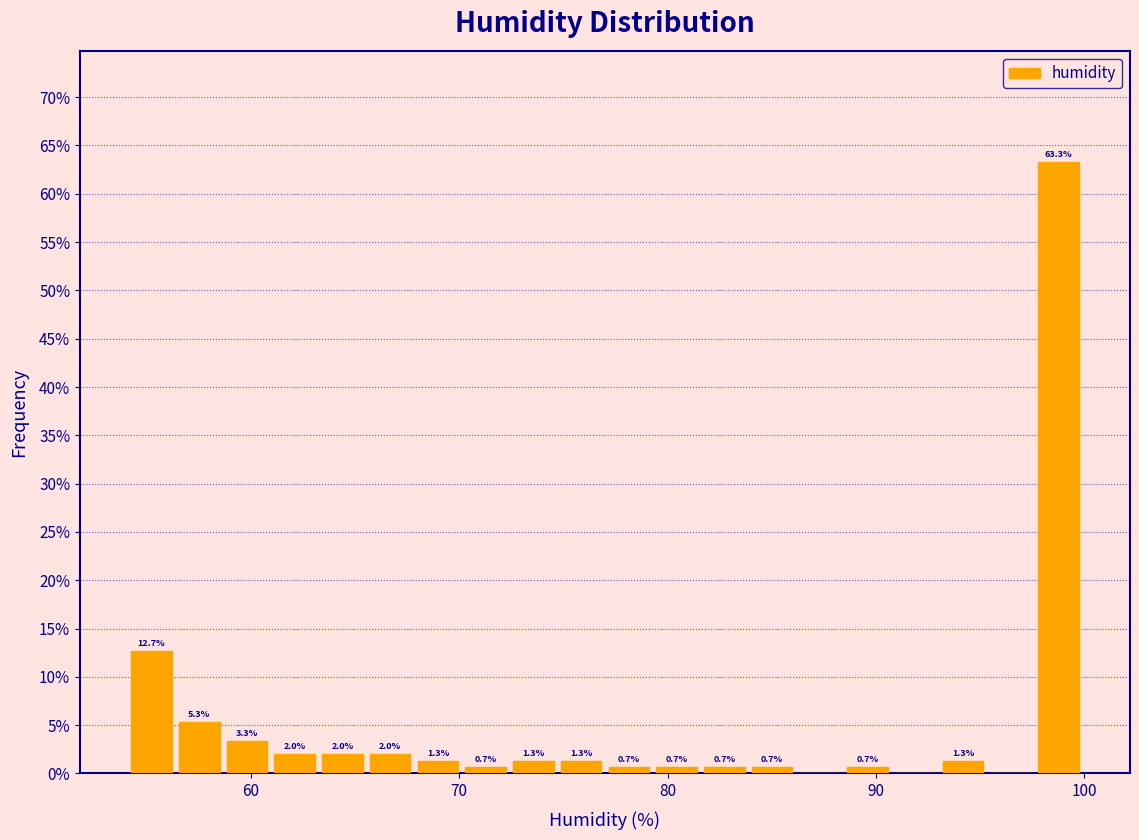

Around what value on the x-axis is the tallest bar? Give the approximate position of its centre, as read against the axis.

99